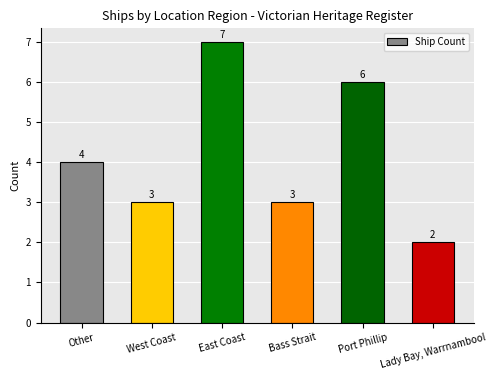

Which label corresponds to the largest value in the chart?

East Coast